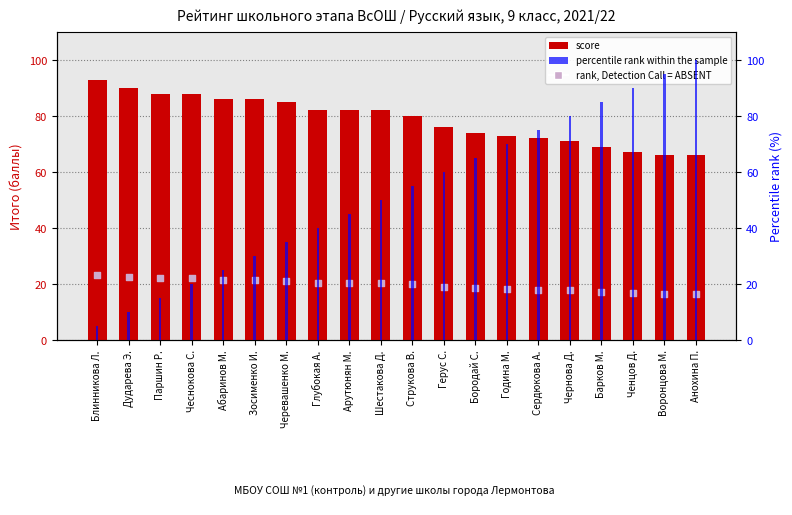

At which category is the sum across all series the highest?

Анохина П.